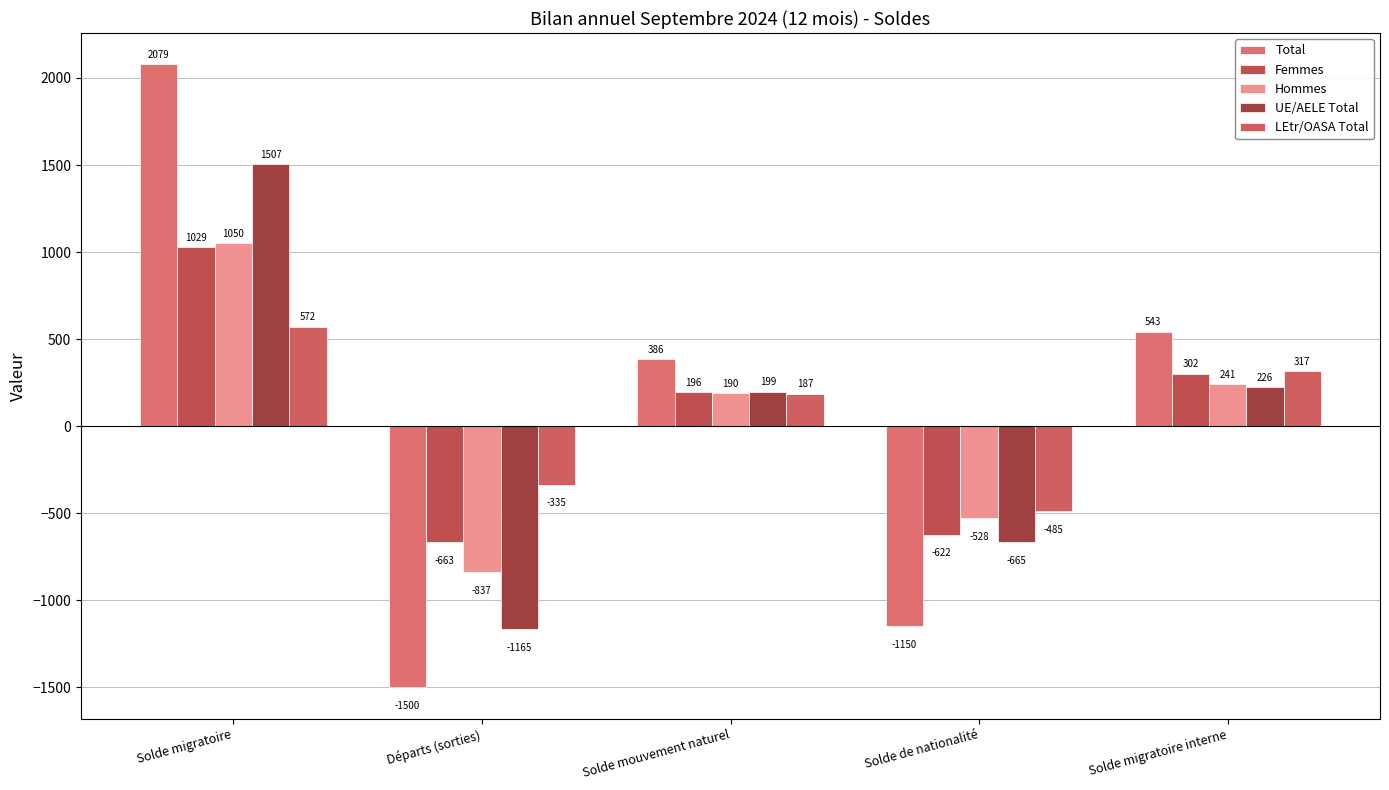

Are the bars grouped side by side (vs. stacked)?

Yes